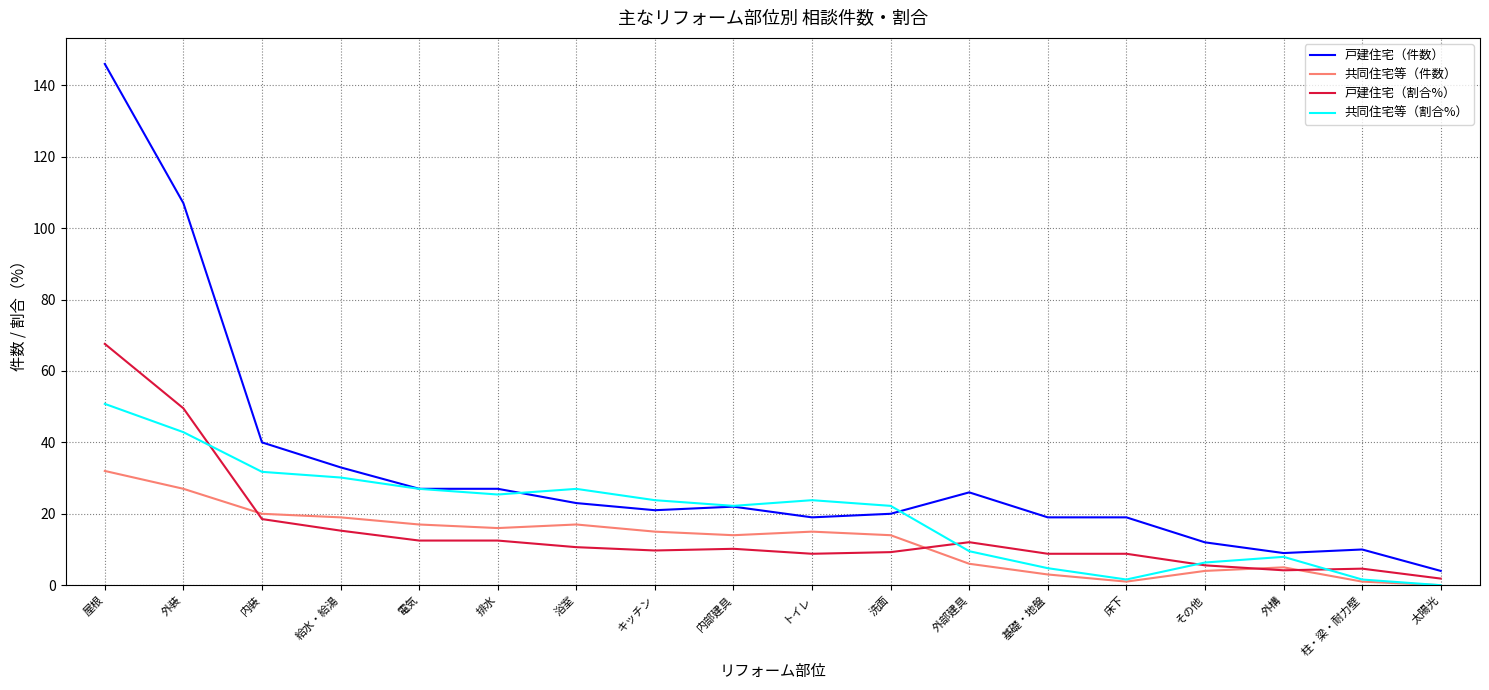

Which series has the largest total across all categories?

戸建住宅（件数）